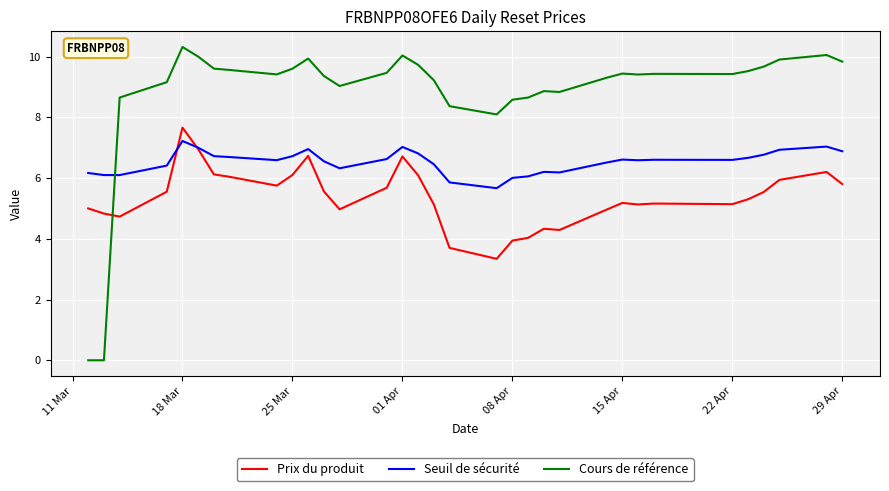

Which series has the widest spread of values?

Cours de référence